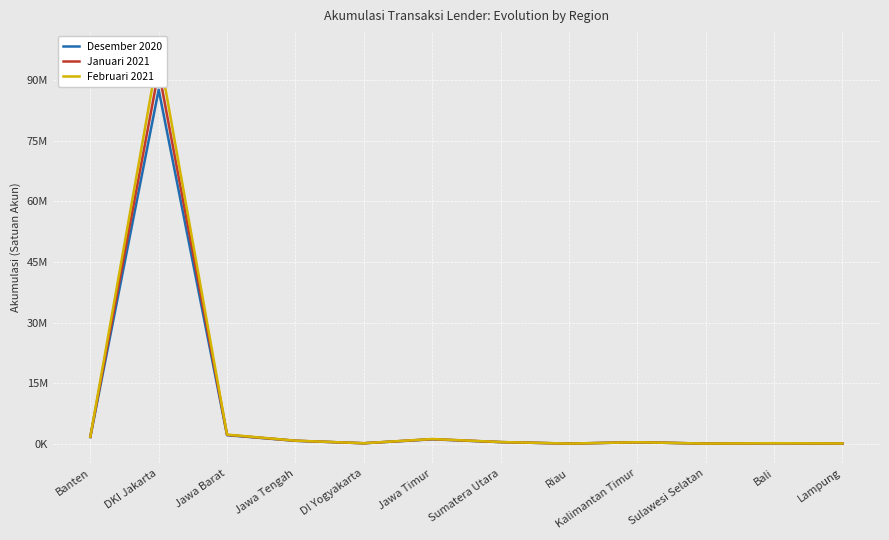

The Desember 2020 series shows 87599588 at DKI Jakarta. True or false?

True